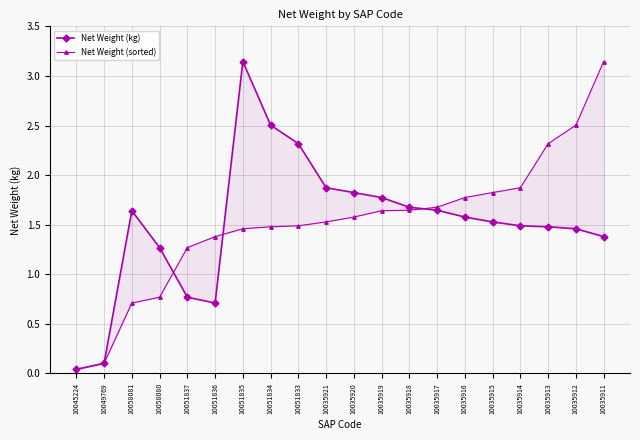

What is the difference between the Net Weight (sorted) values at 10035921 and 10049769?

1.4